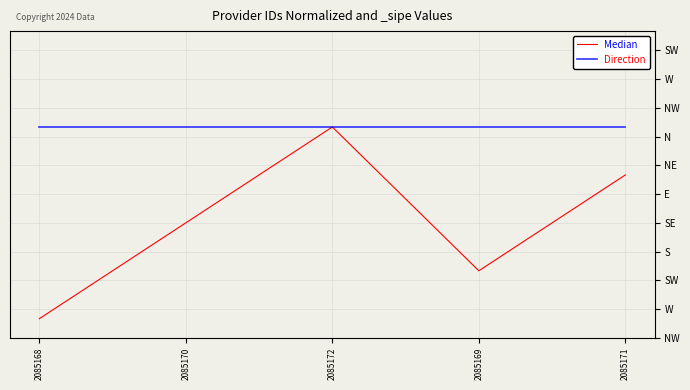

What is the label of the 4th point from the right?

2085170